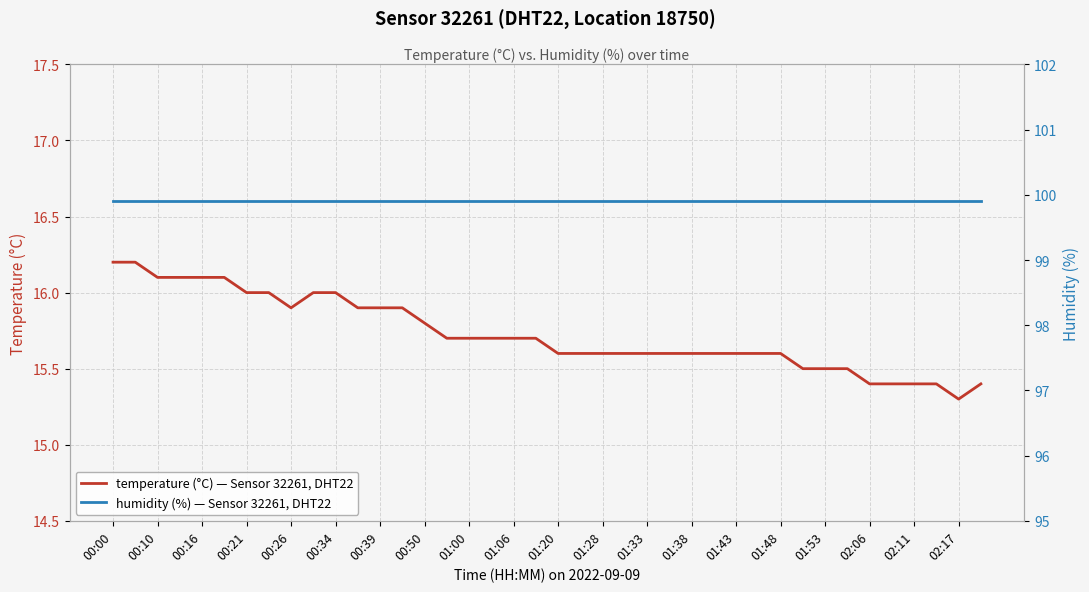

At which label is temperature (°C) — Sensor 32261, DHT22 closest to 15?

02:17